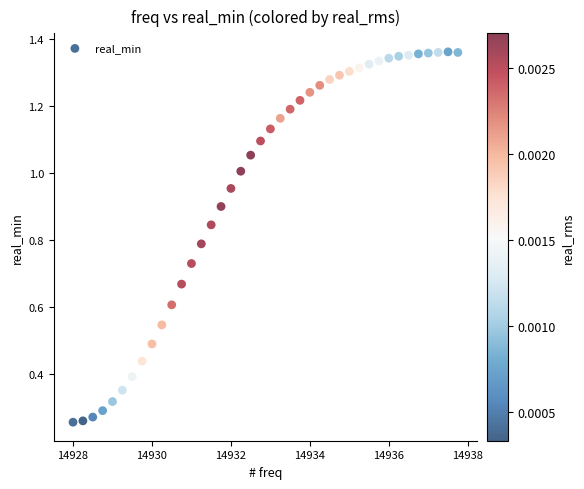

What is the range of X values (max minus min)?

9.8